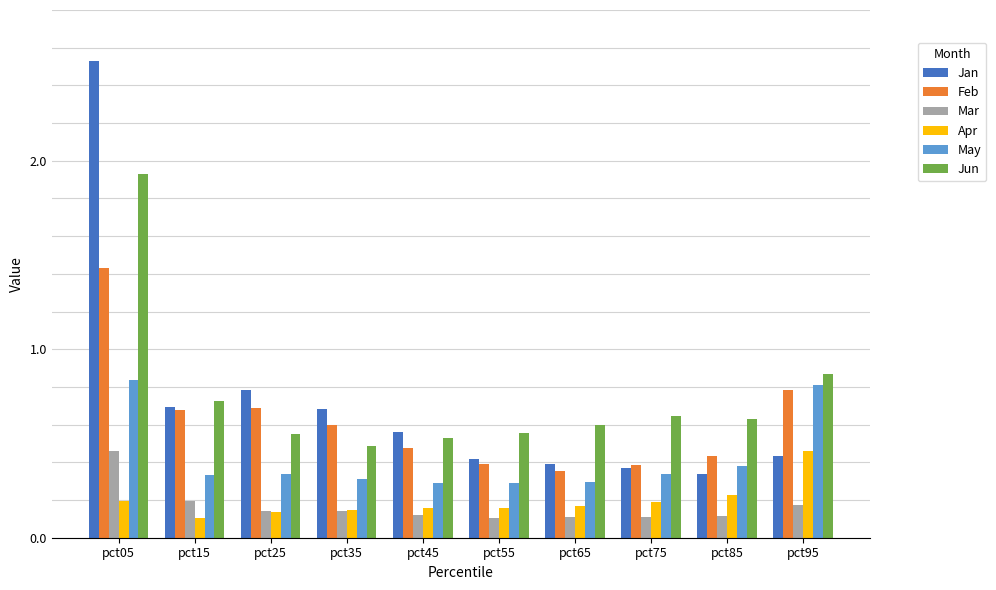

What is the sum of all Jun values?

7.5